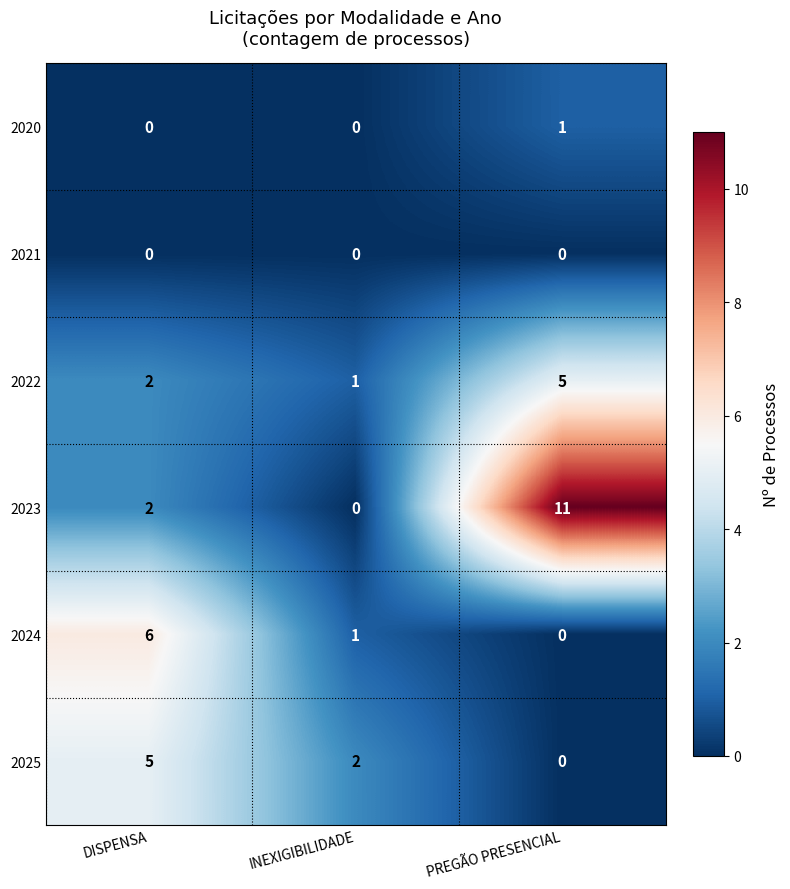

What is the difference between the highest and lowest values at PREGÃO PRESENCIAL?

11